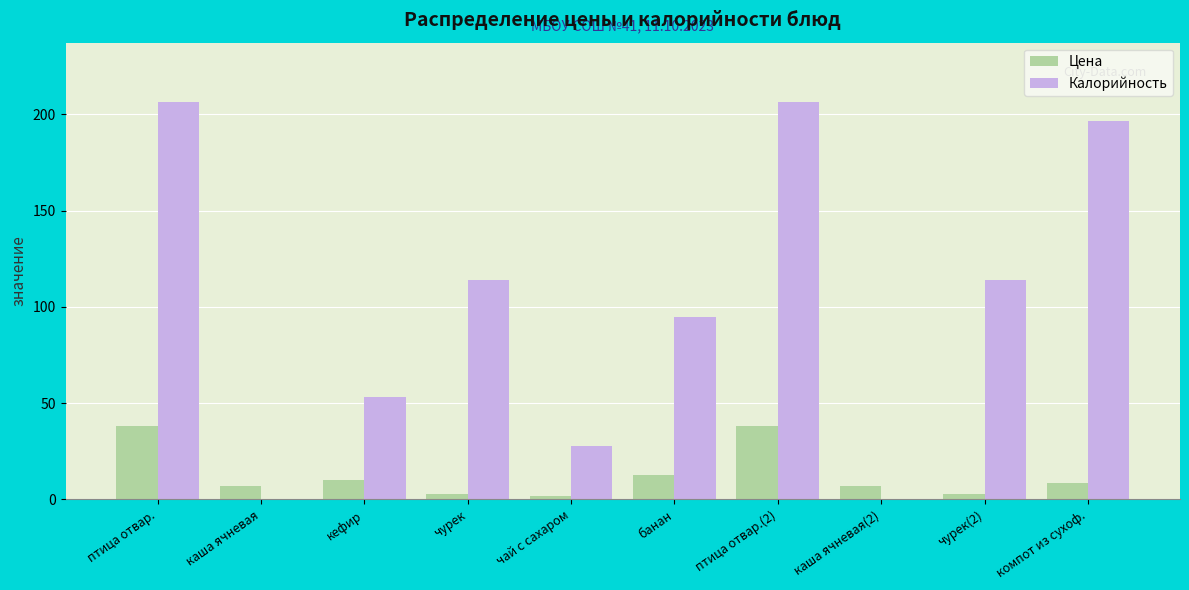

What is the total value across all series at кефир?

63.0